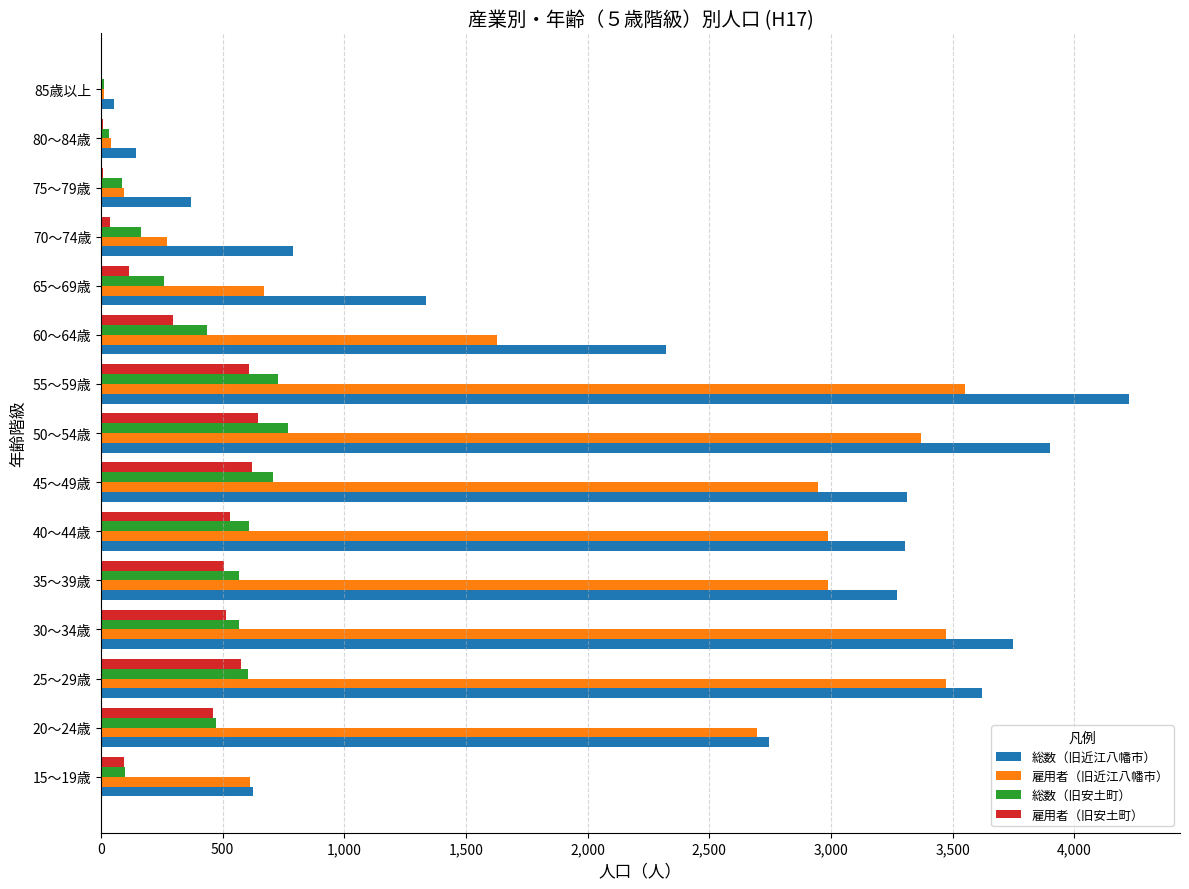

Where is 雇用者（旧近江八幡市） nearest to the value 1780?

60～64歳